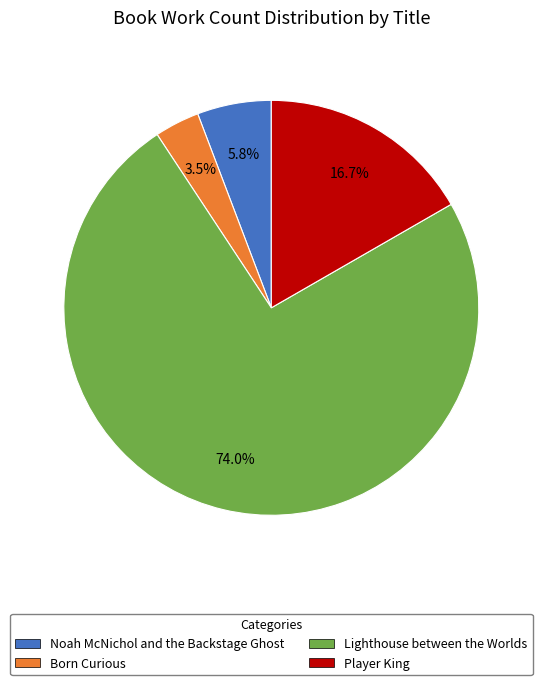

Does Lighthouse between the Worlds represent more than half of the total?

Yes